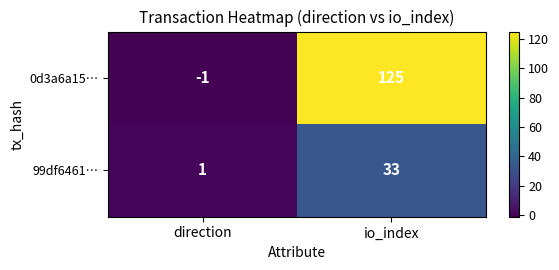

True or false: 0d3a6a15… has a value of 196 at io_index.

False